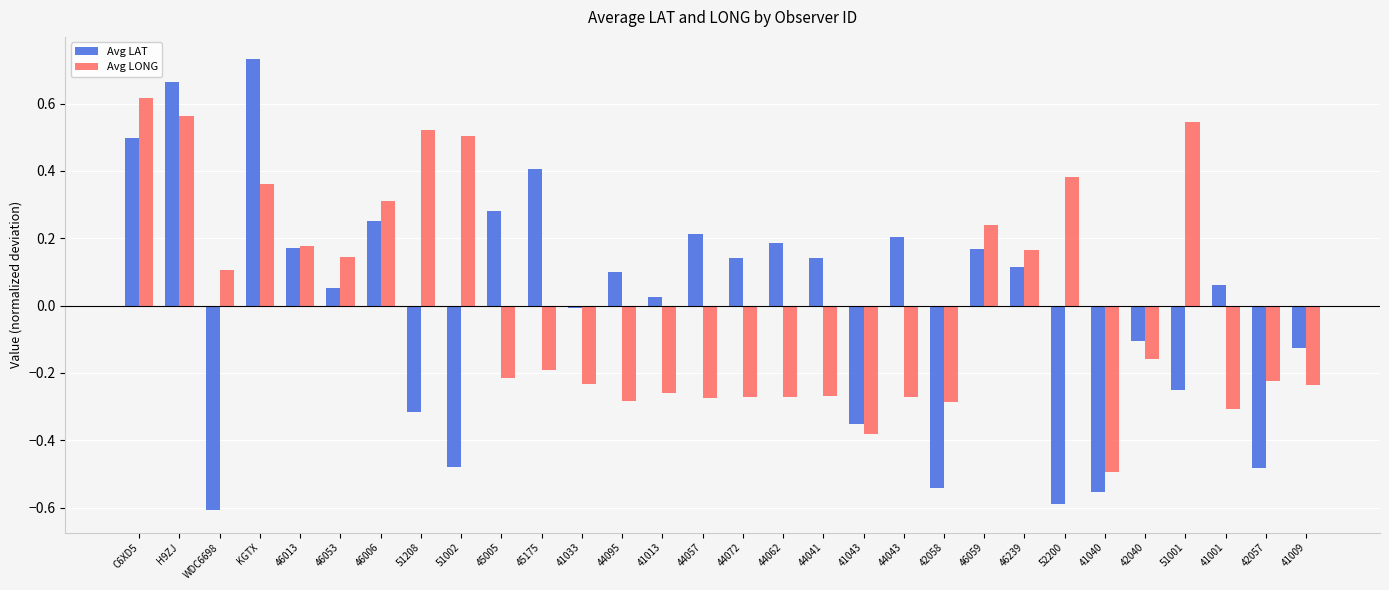

Which series changed the most between 44043 and 46239?

Avg LONG